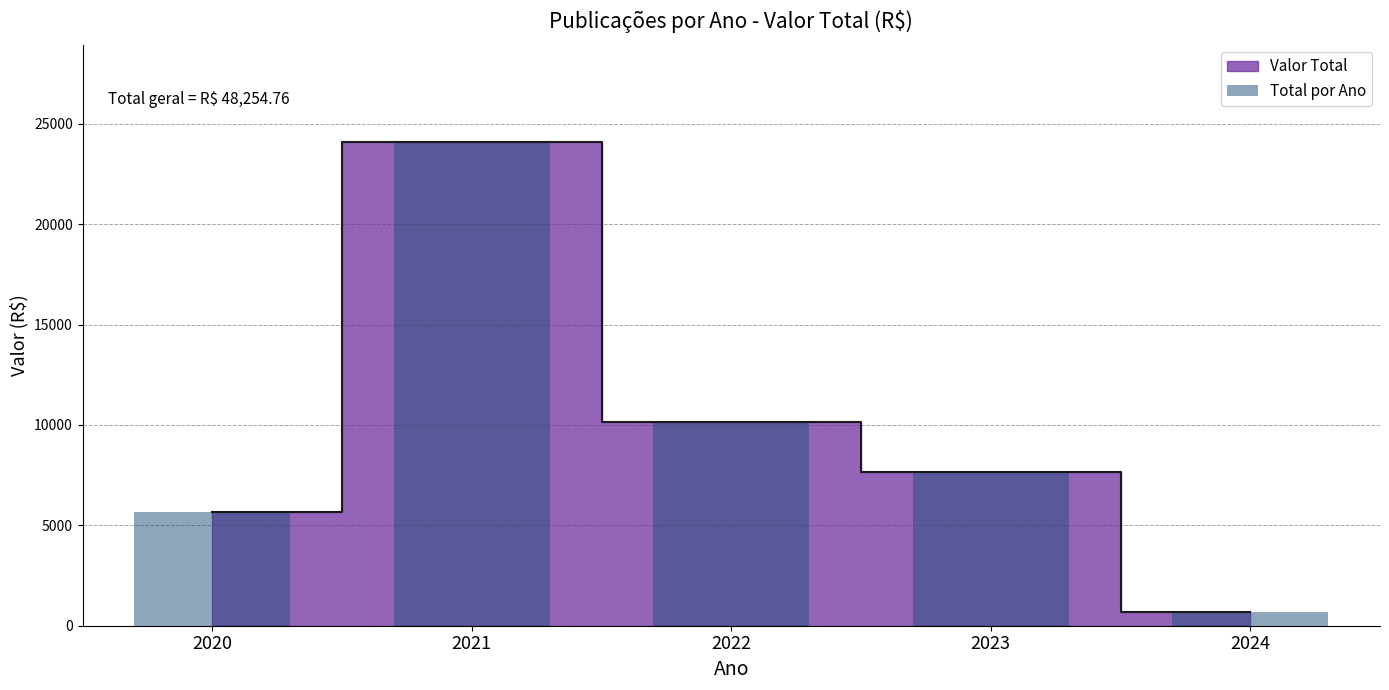

How many data points does each series have?

5